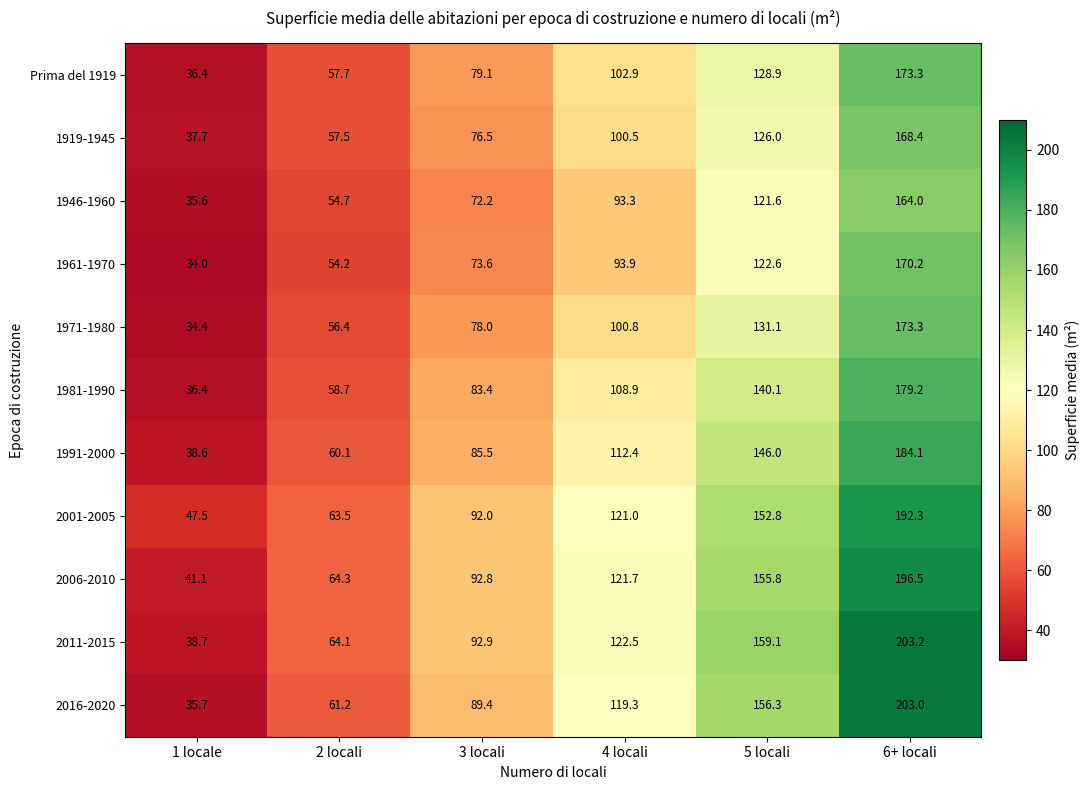

What is the smallest value displayed?

34.0